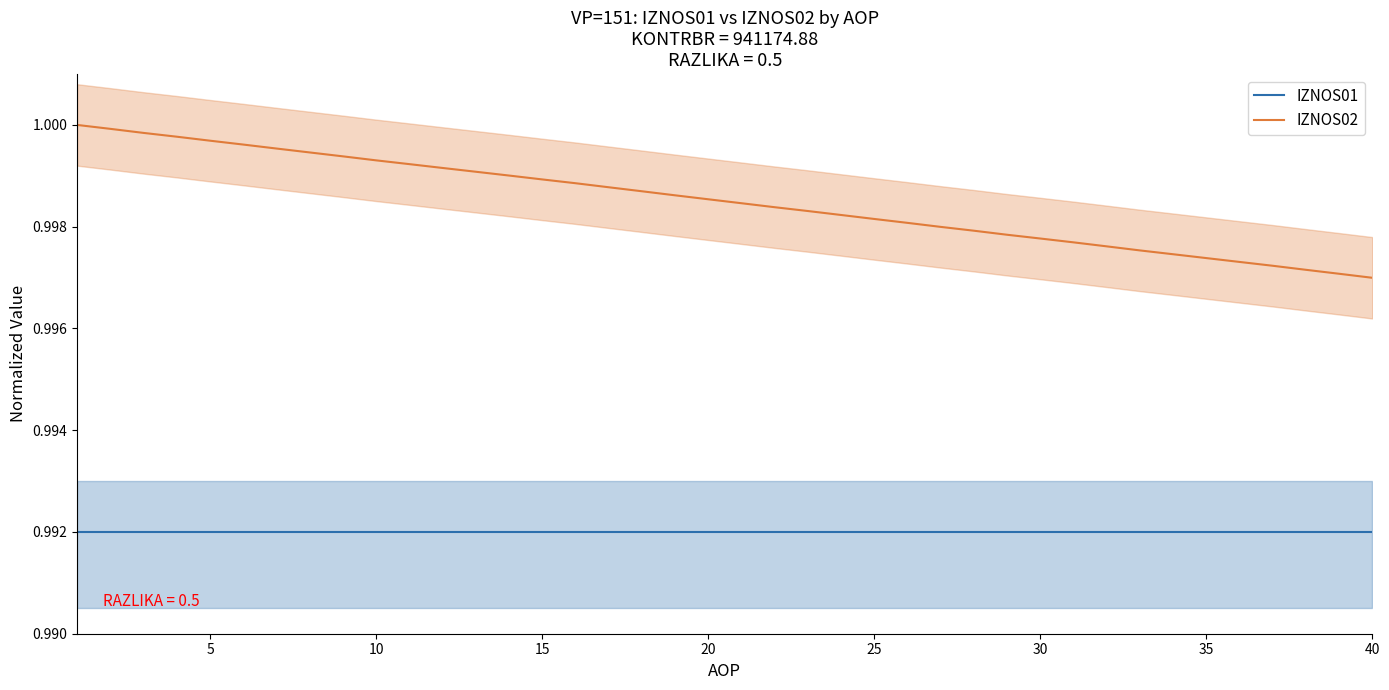

True or false: IZNOS02 and IZNOS01 cross at least once.

False